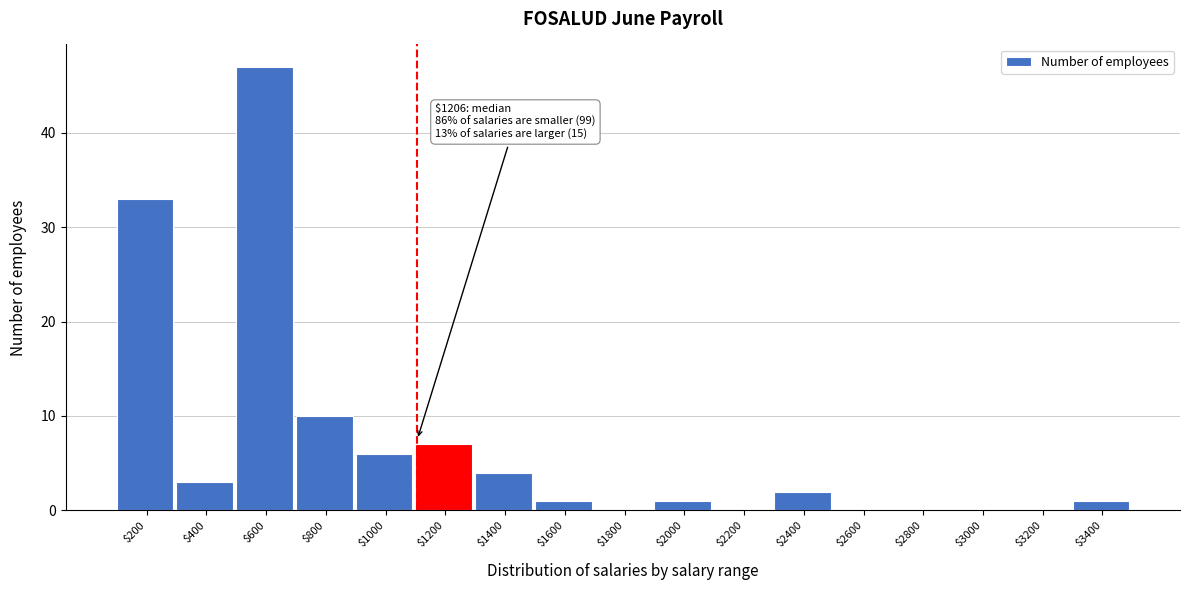

What is the greatest value displayed?

47